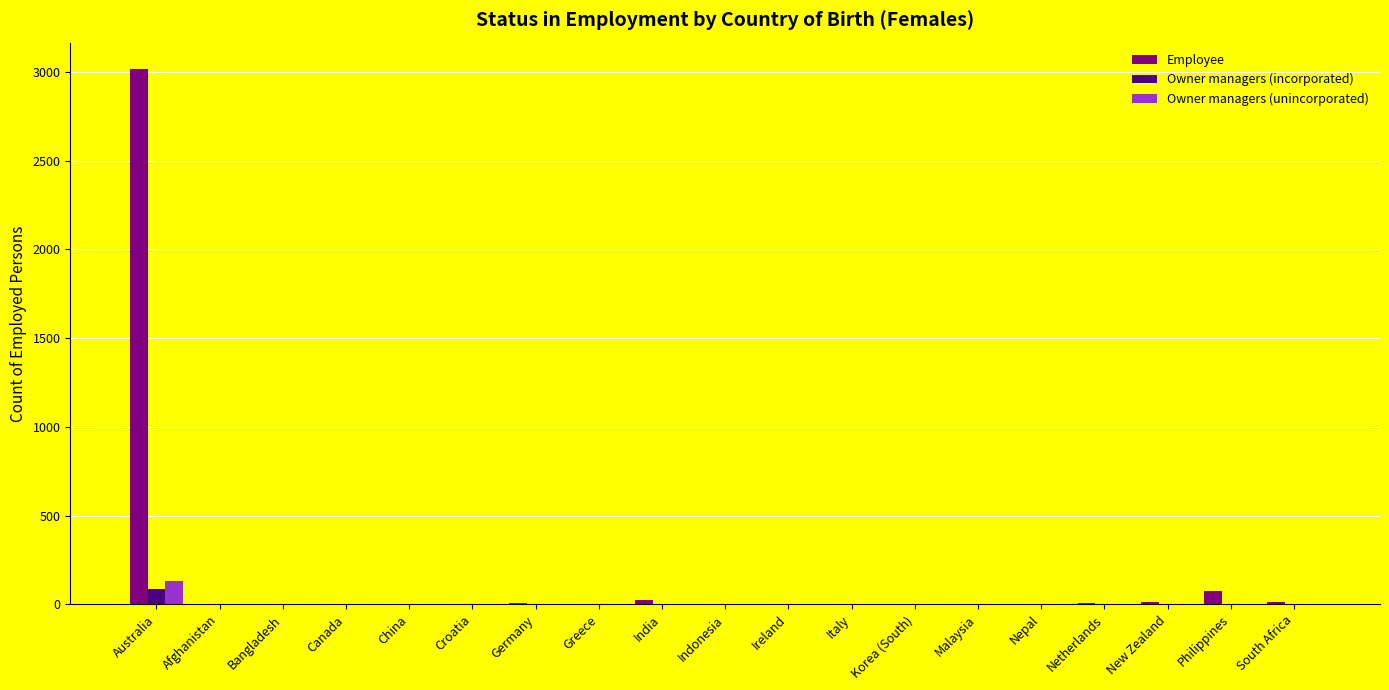

What is the greatest value displayed?

3014